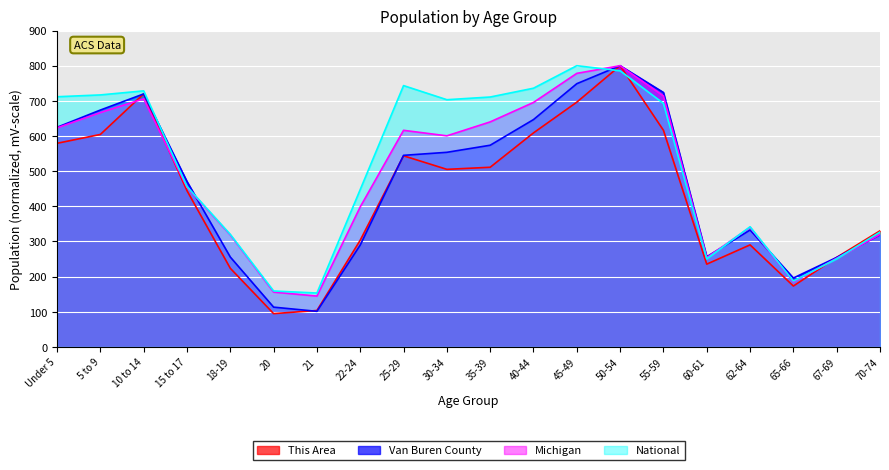

What is the label of the 7th point from the left?

21